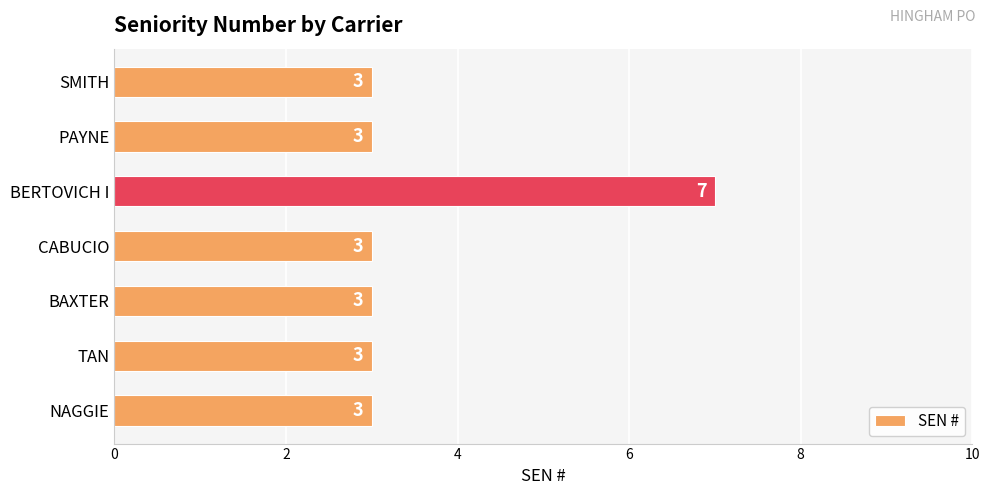

Reading bottom to top, list all the values displayed in this chart.

3	3	3	3	7	3	3